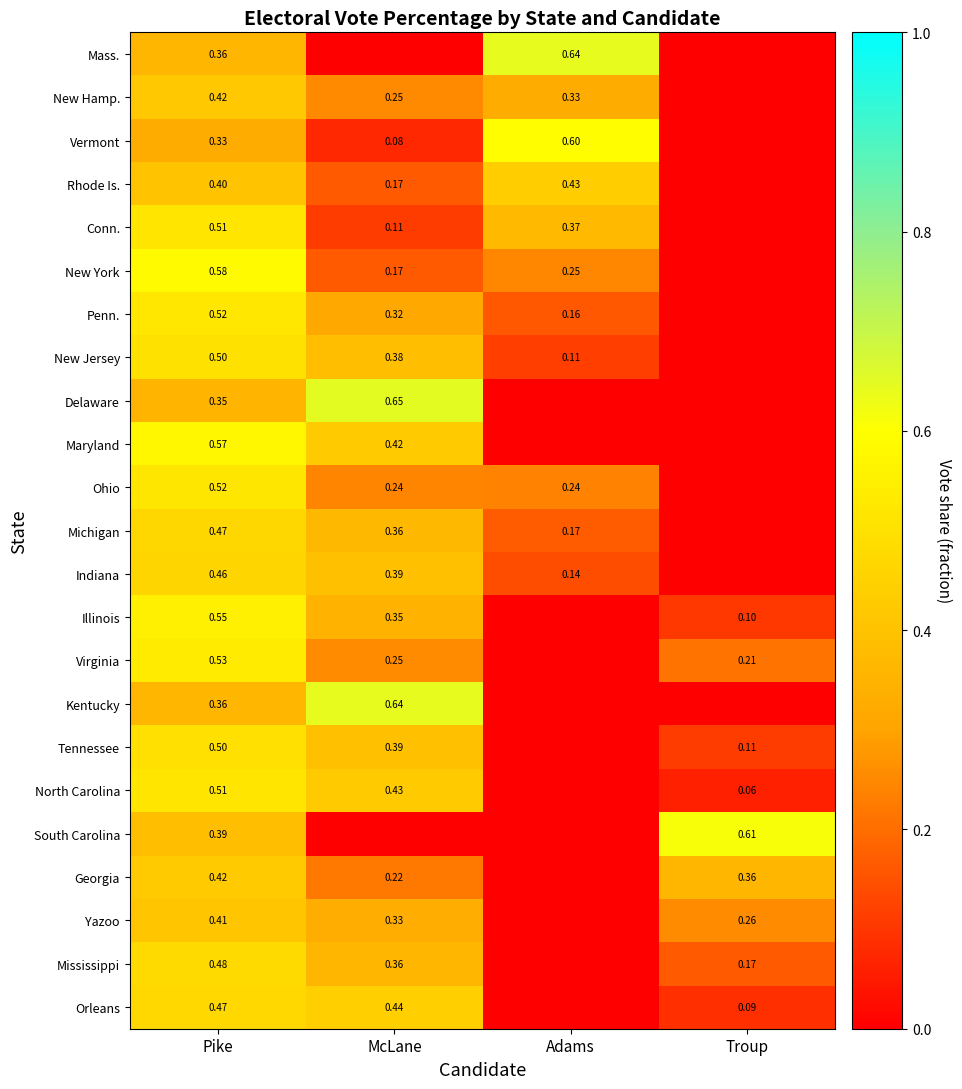

How many values in the New Hamp. series exceed 0?

3